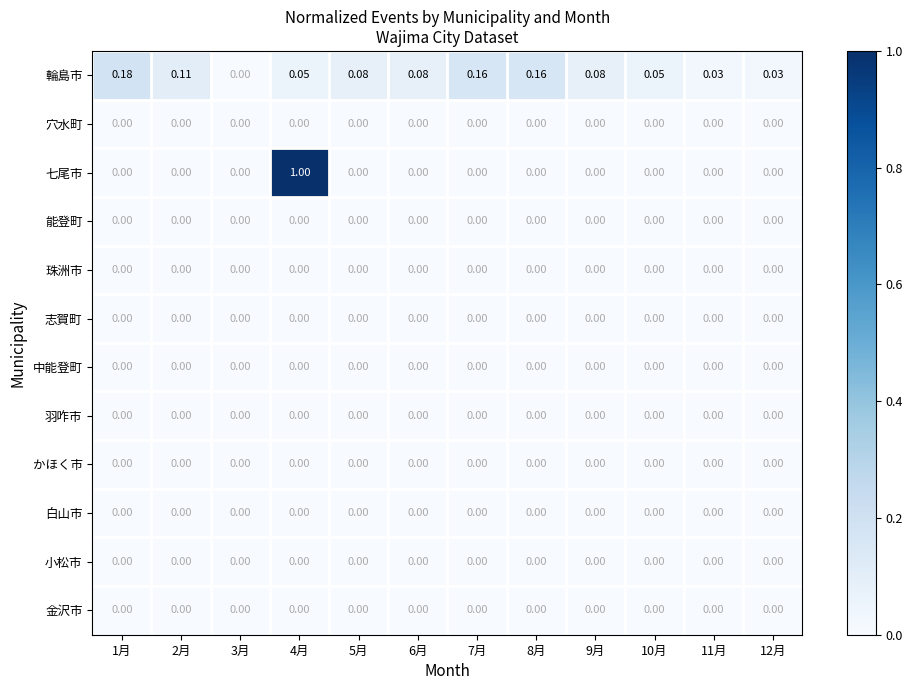

Which series has the largest range (max minus min)?

七尾市